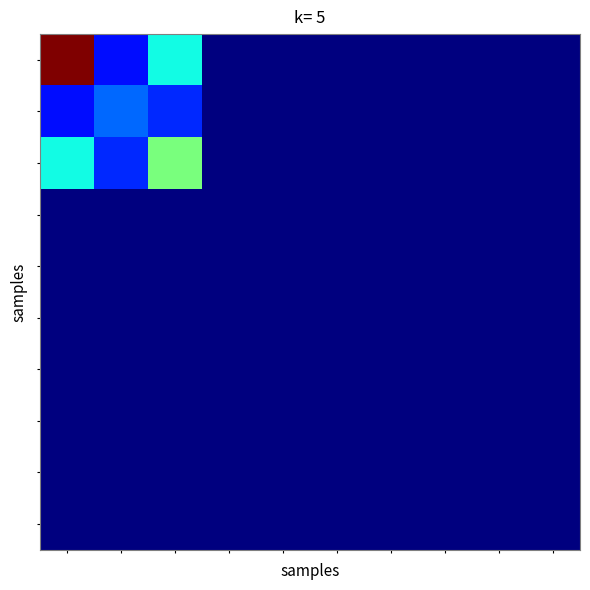

At which category does the chart reach its minimum across all series?

3